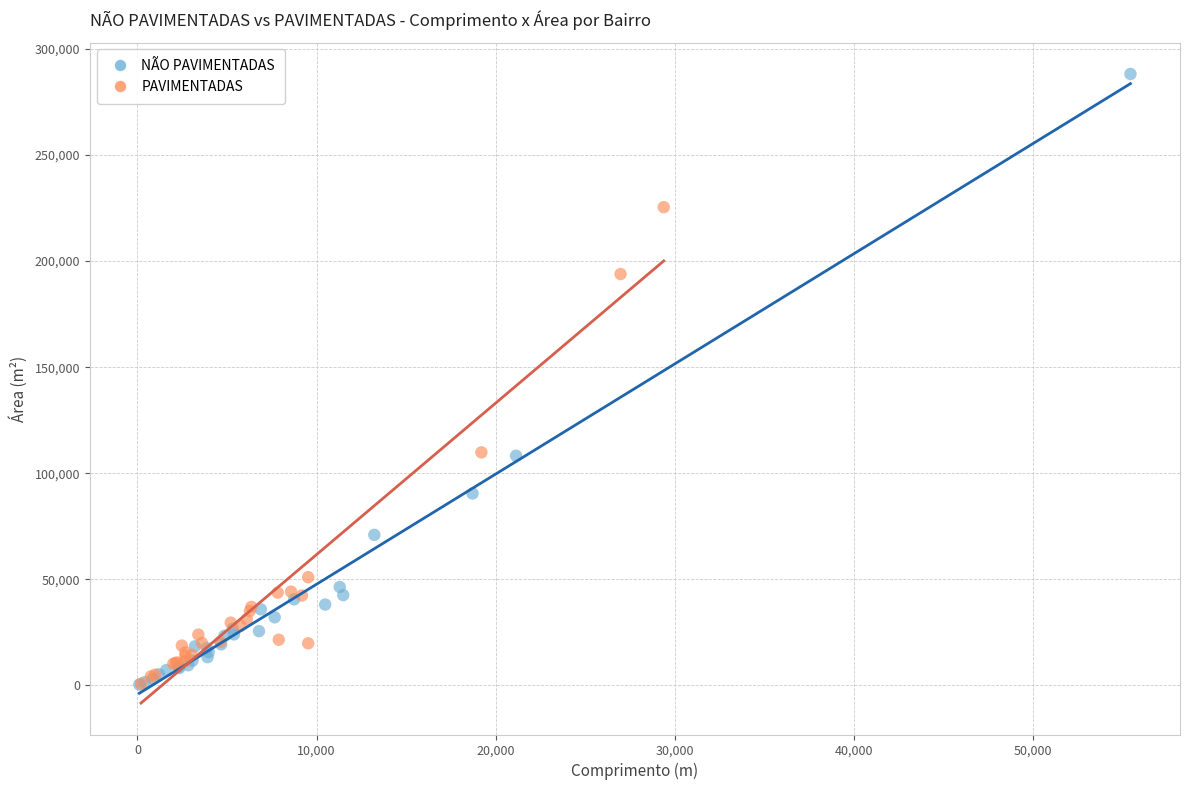

Which series has the widest spread of Y values?

NÃO PAVIMENTADAS